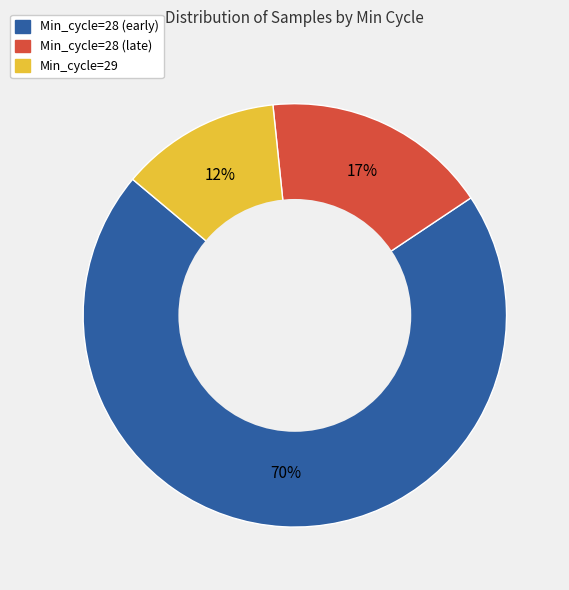

To the nearest percent, what is the average slice percentage?

33%